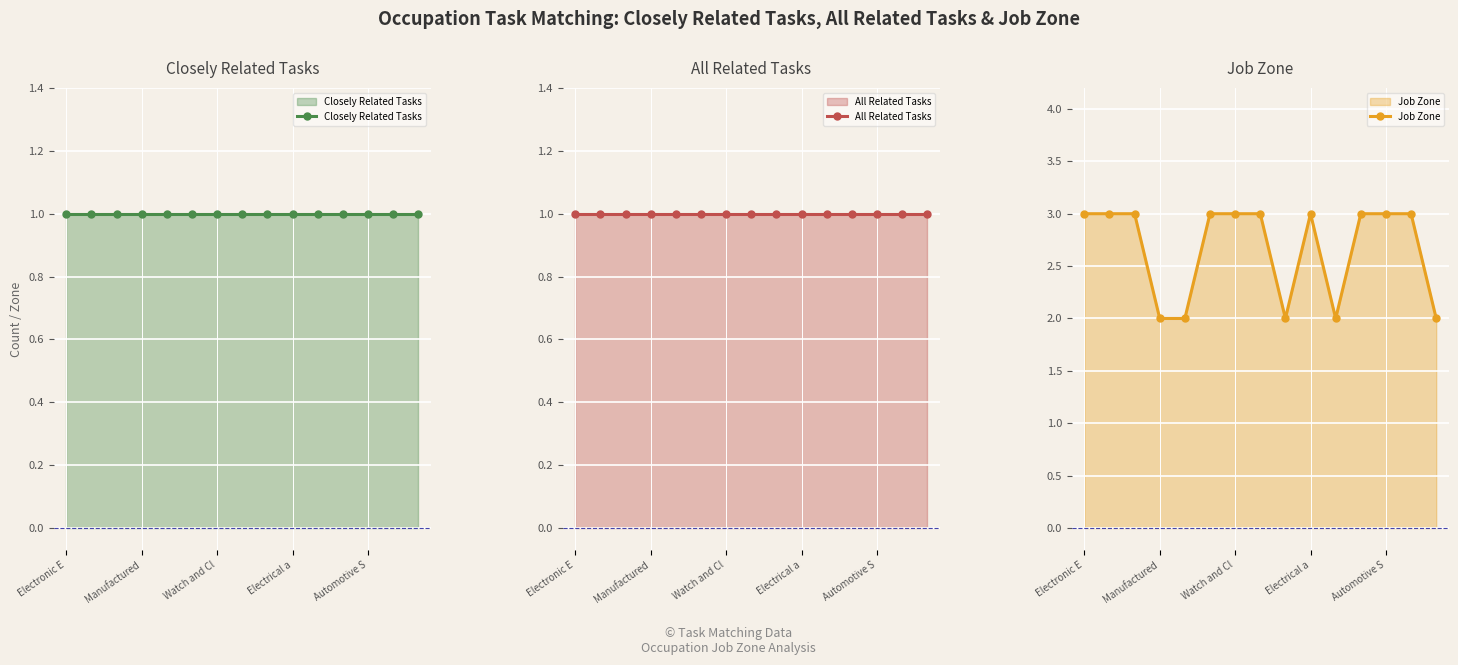

What is the label of the 14th point from the left?

13